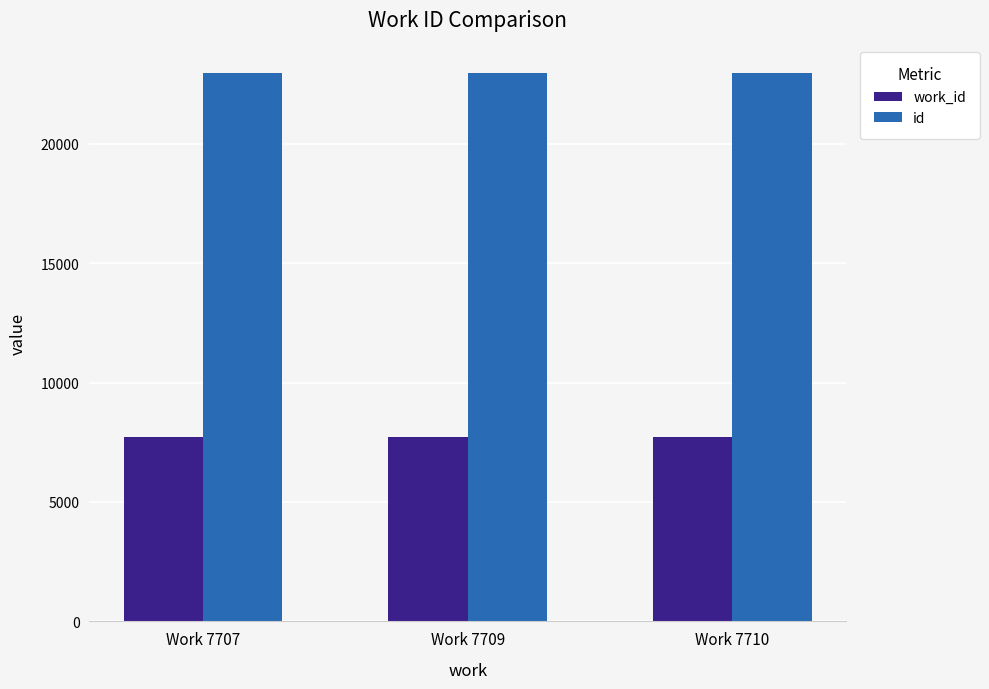

What is the maximum value for work_id?

7710